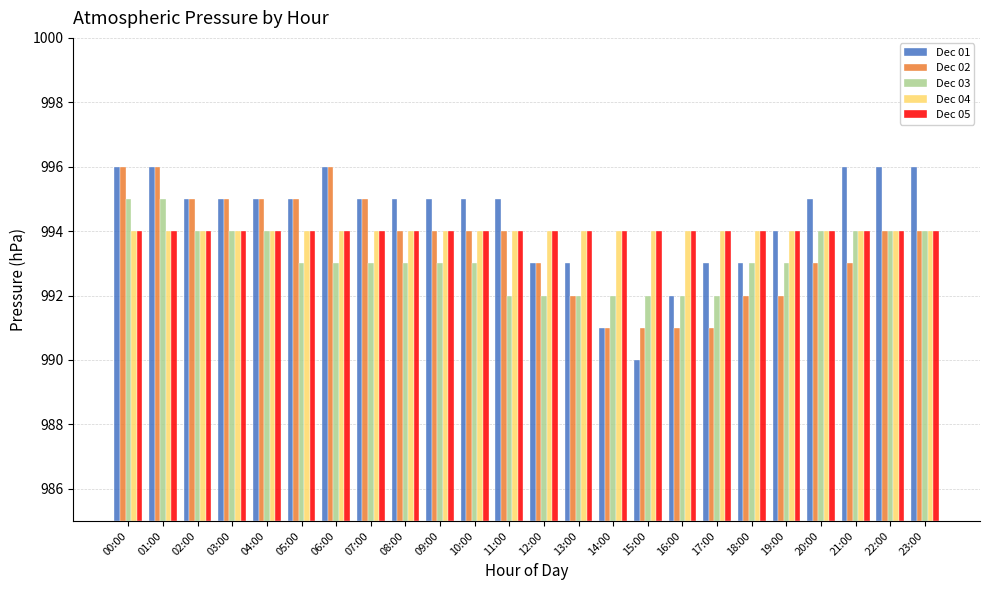

Where does the Dec 02 series first go above 9?

00:00